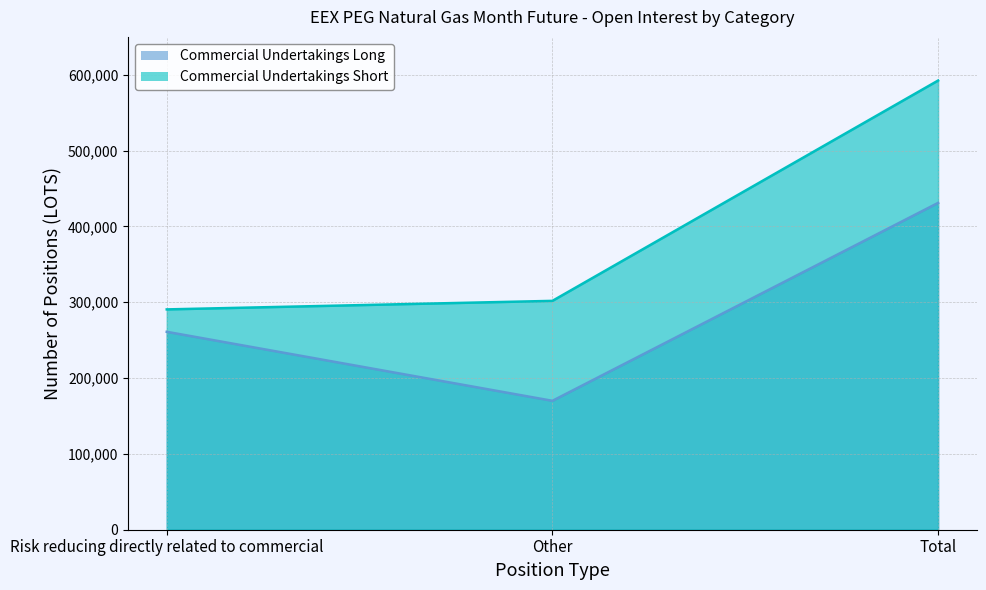

What is the highest value of the Commercial Undertakings Long series?

431053